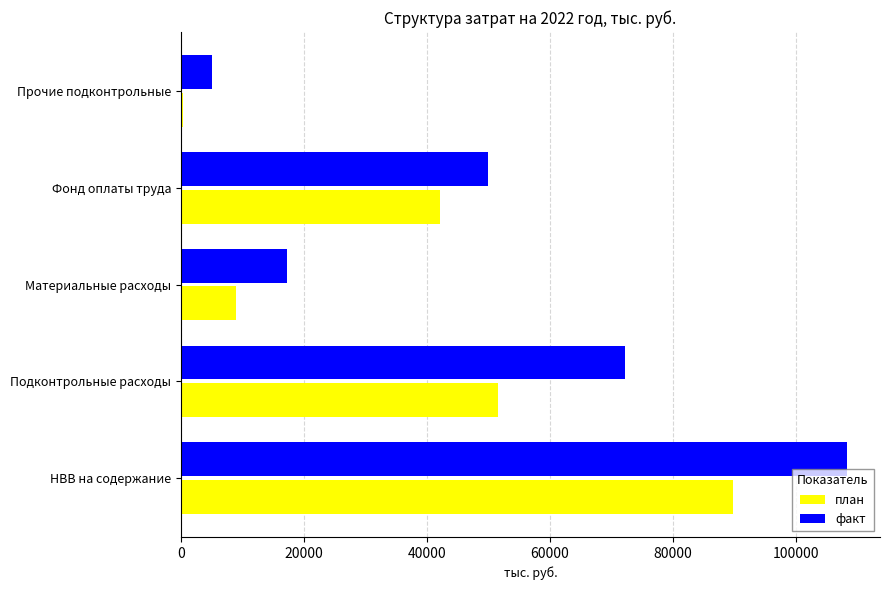

What are all the series names shown in the legend?

план, факт